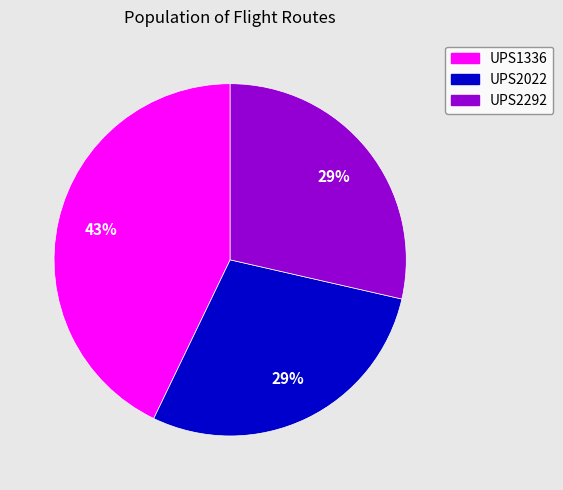

True or false: UPS1336 accounts for 43% of the total.

True